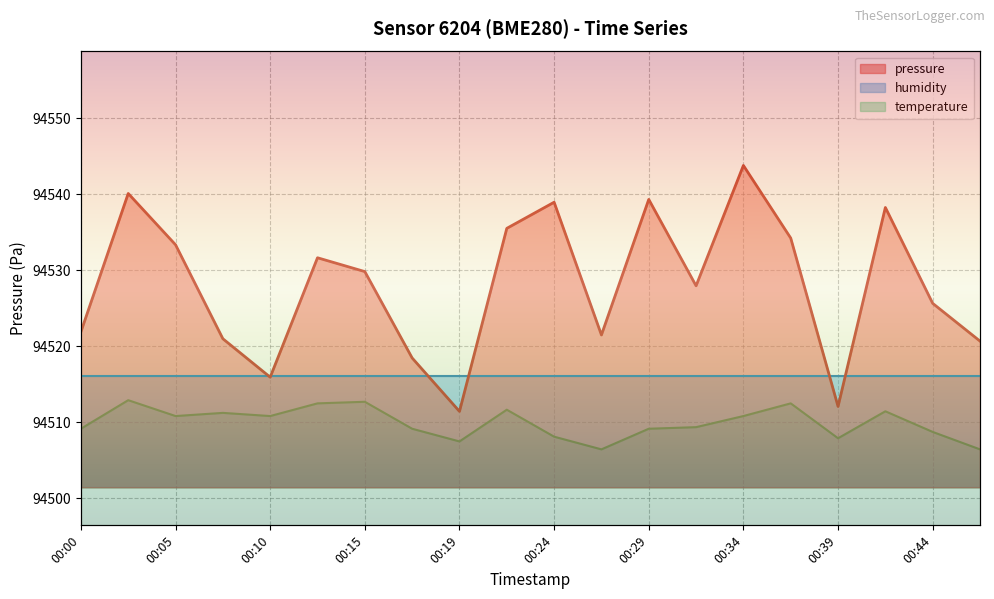

The pressure series shows 20233.8 at 00:27. True or false?

False